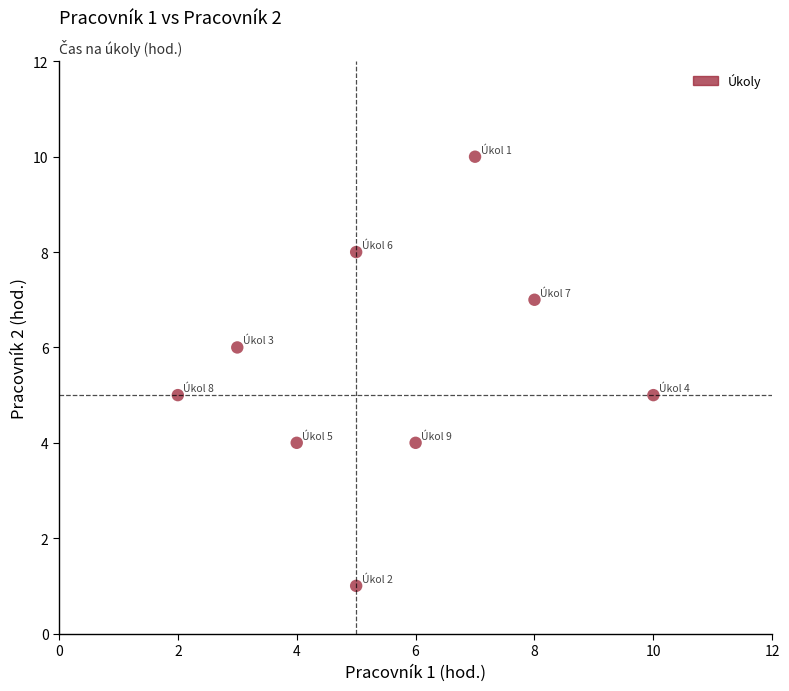

What is the range of Y values (max minus min)?

9